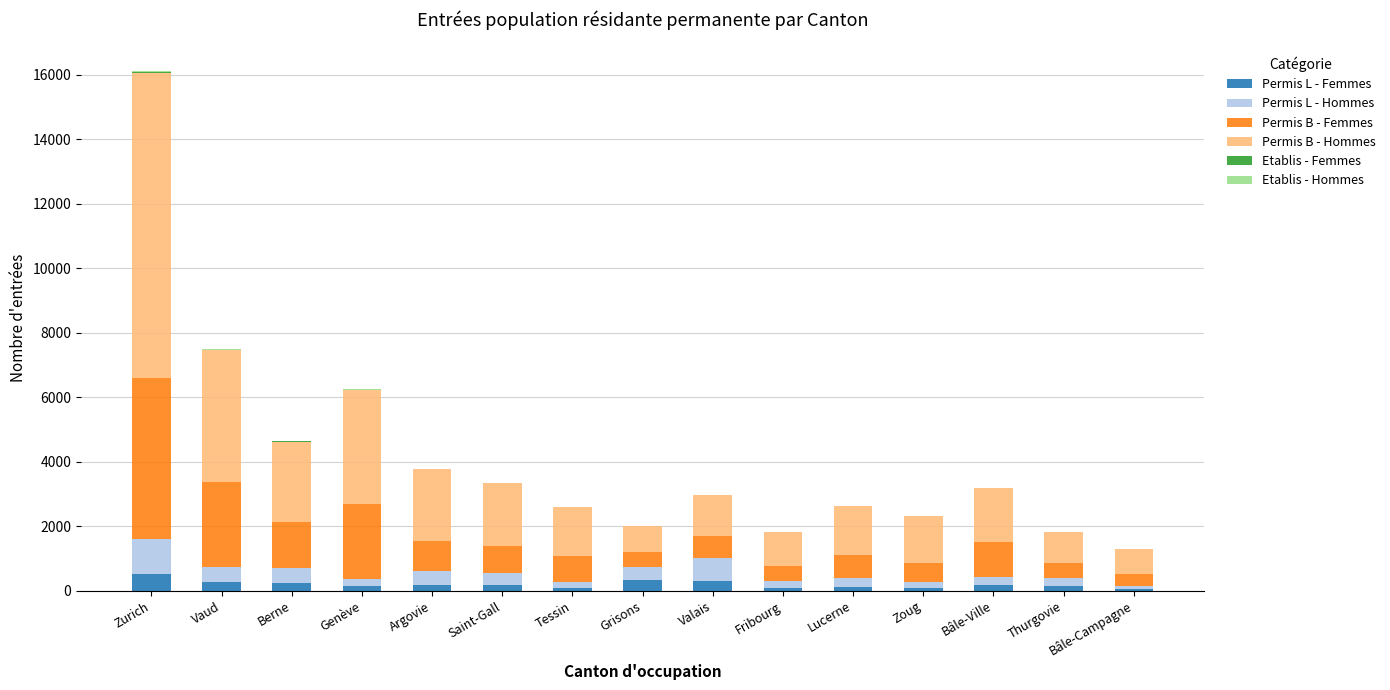

What is the total value across all series at Lucerne?

2636